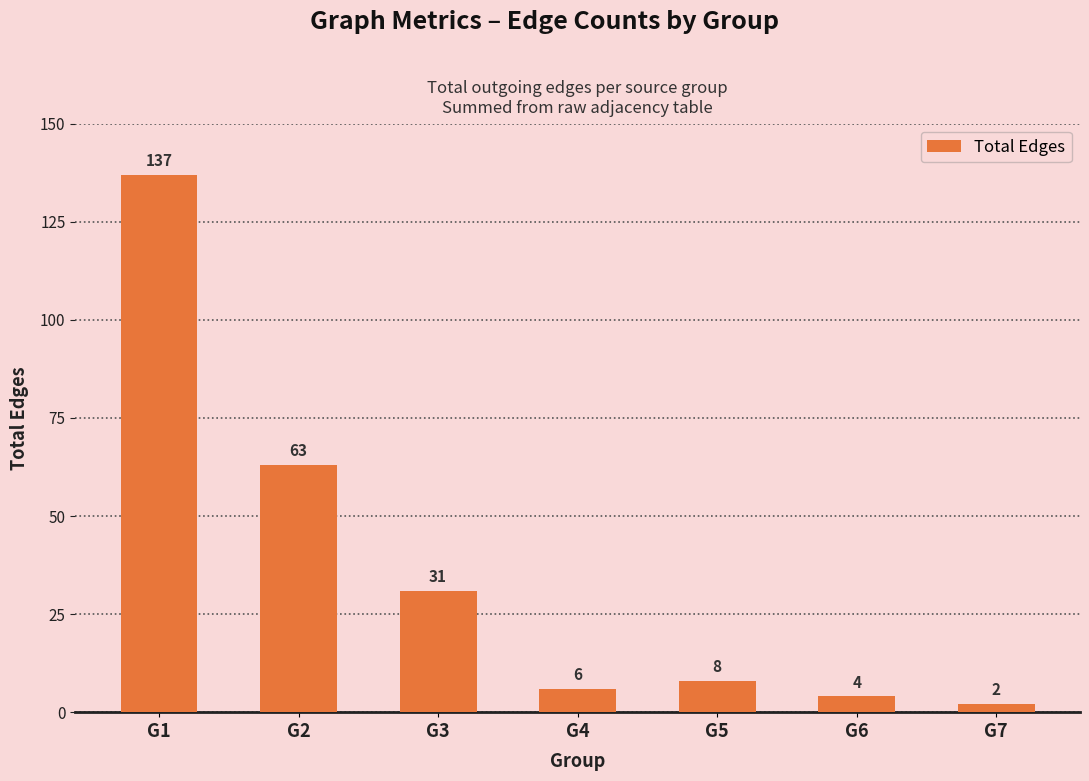

Approximately how many times larger is the value at G6 compared to G3?

0.1